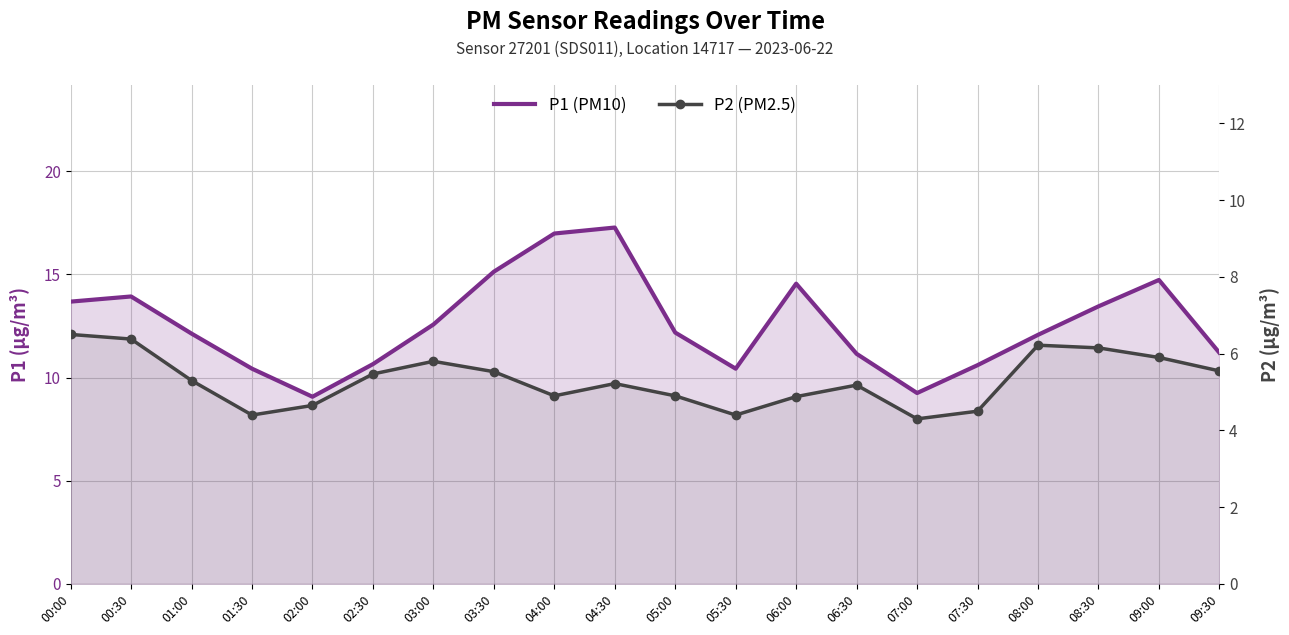

Reading right to left, what are all the values shown in this chart?

P1 (PM10): 11.2	14.7	13.4	12.1	10.6	9.2	11.2	14.6	10.4	12.2	17.3	17.0	15.1	12.6	10.7	9.1	10.4	12.1	13.9	13.7
P2 (PM2.5): 5.5	5.9	6.2	6.2	4.5	4.3	5.2	4.9	4.4	4.9	5.2	4.9	5.5	5.8	5.5	4.7	4.4	5.3	6.4	6.5